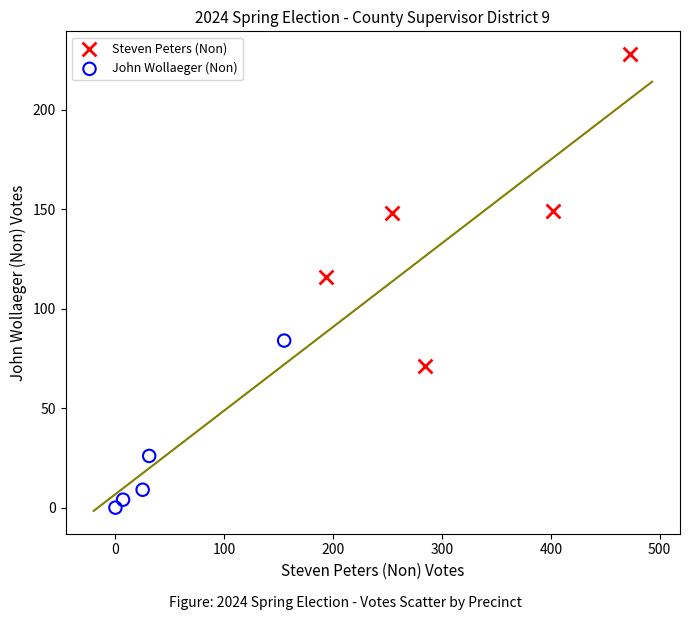

Which series reaches the minimum Y coordinate?

John Wollaeger (Non)